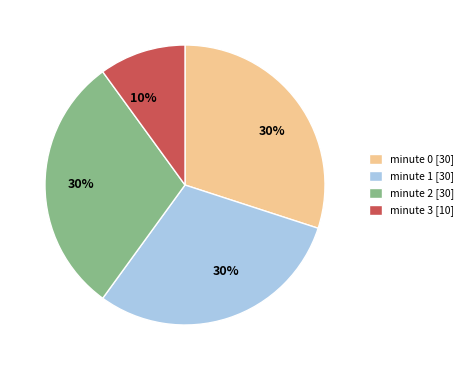

Does minute 2 [30] account for over 50% of the chart?

No